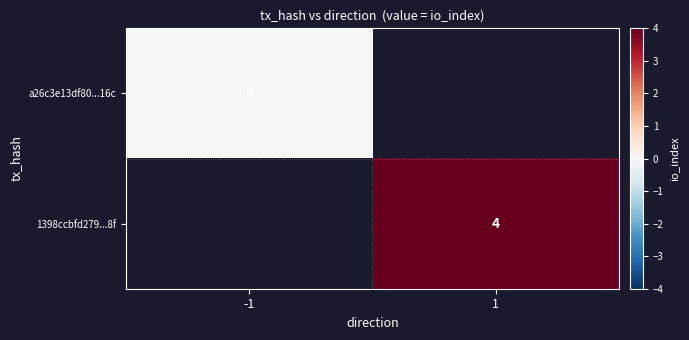

Is it true that 1398ccbfd279...8f equals 6 at 1?

False